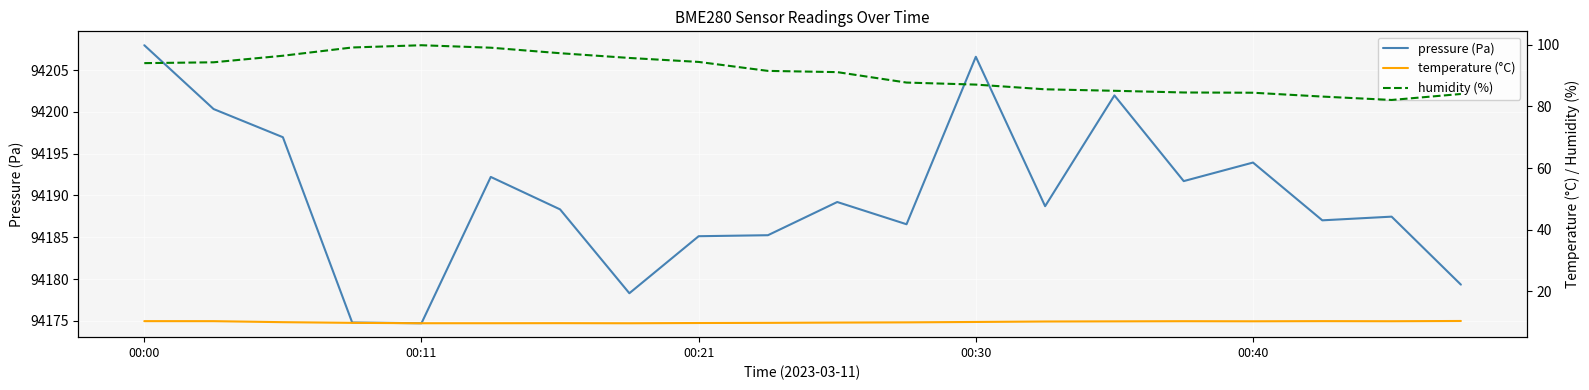

What is the average value of the temperature (°C) series?

10.0